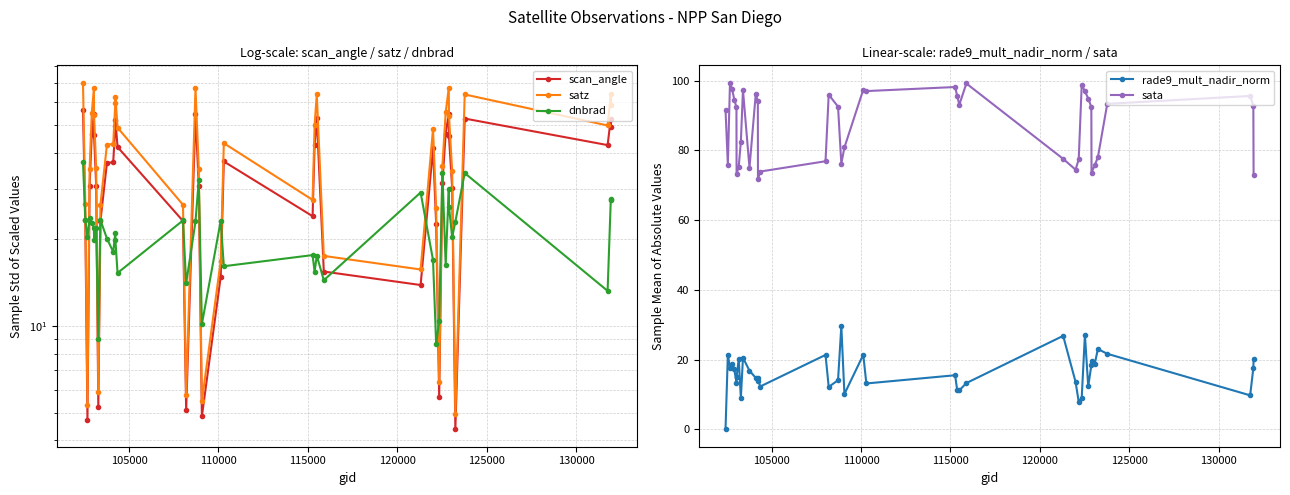

How many categories are shown in the chart?

40